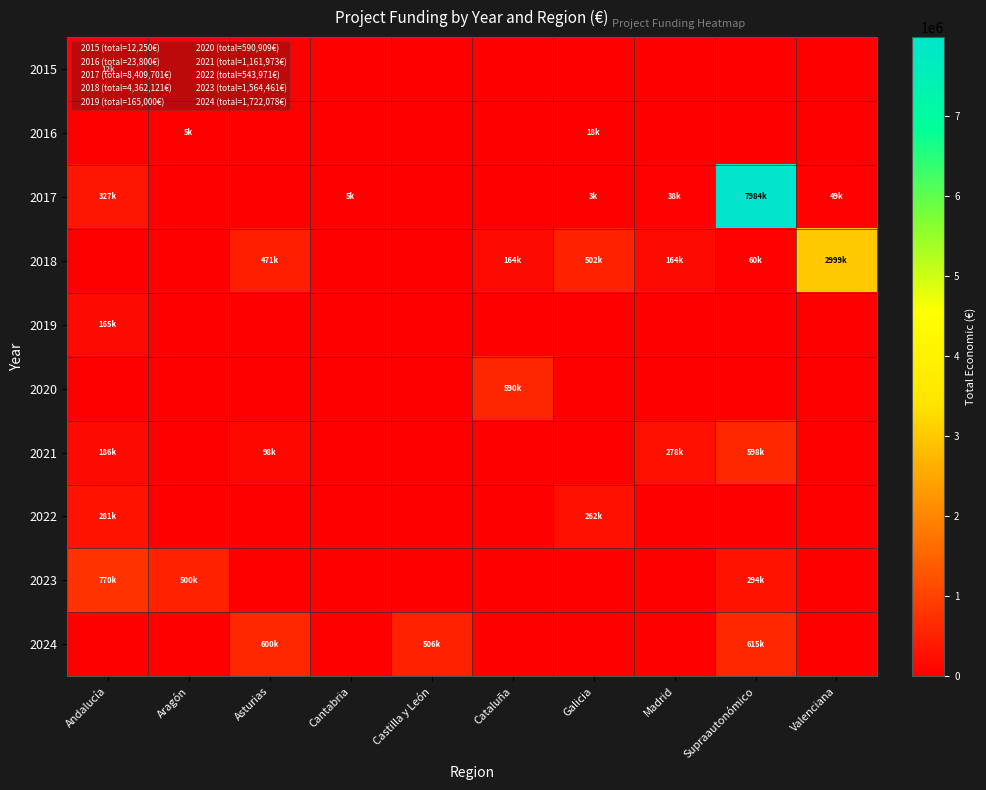

What is the difference between the highest and lowest values at Aragón?

500000